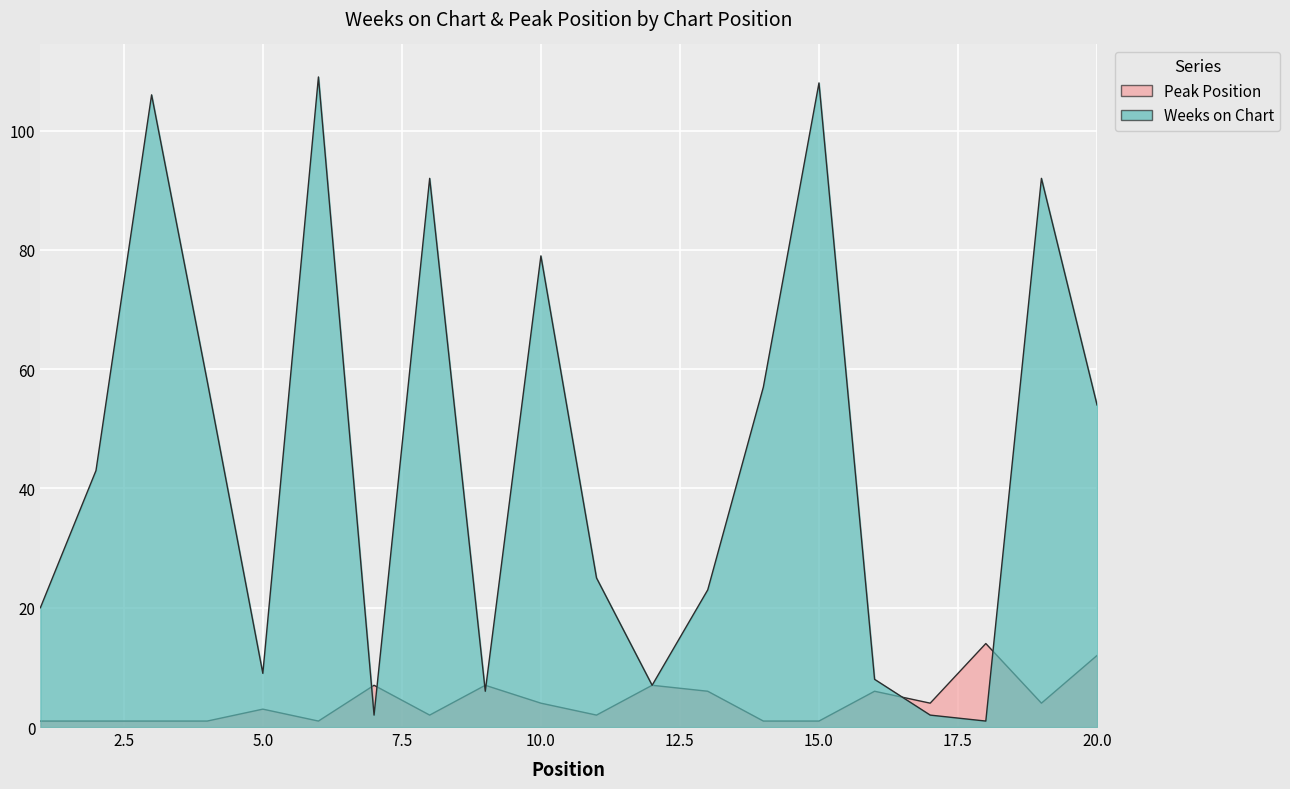

What is the average value of the Peak Position series?

4